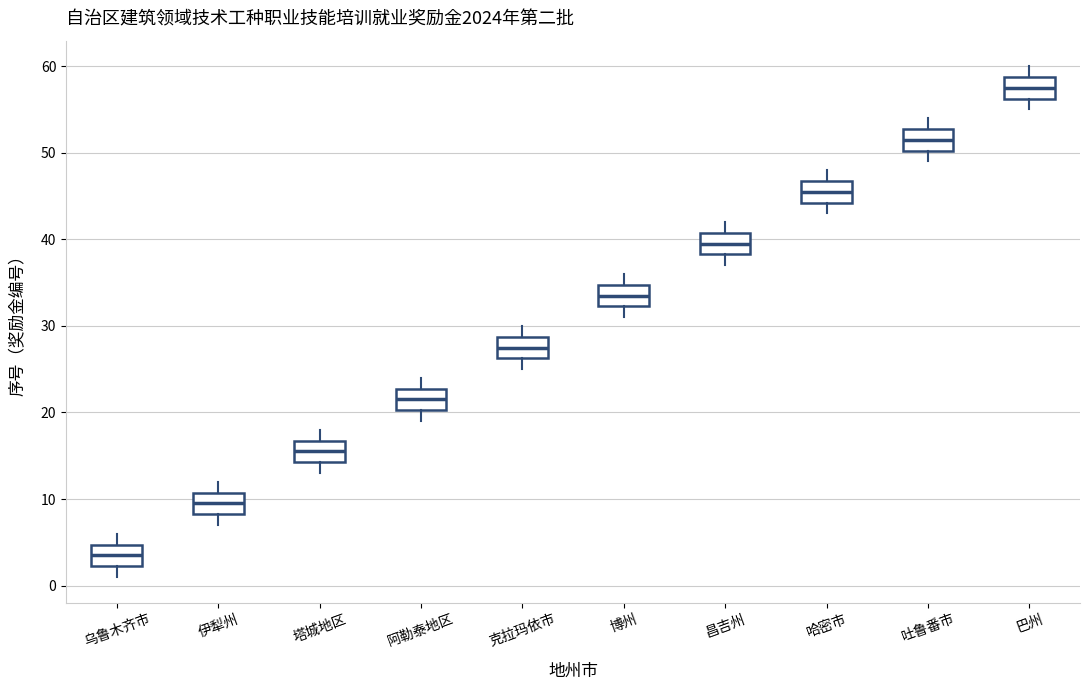

Where does the lower whisker of the box for 塔城地区 end on the y-axis? The values are not printed on the chart, so give them approximately, as read against the axis.

13